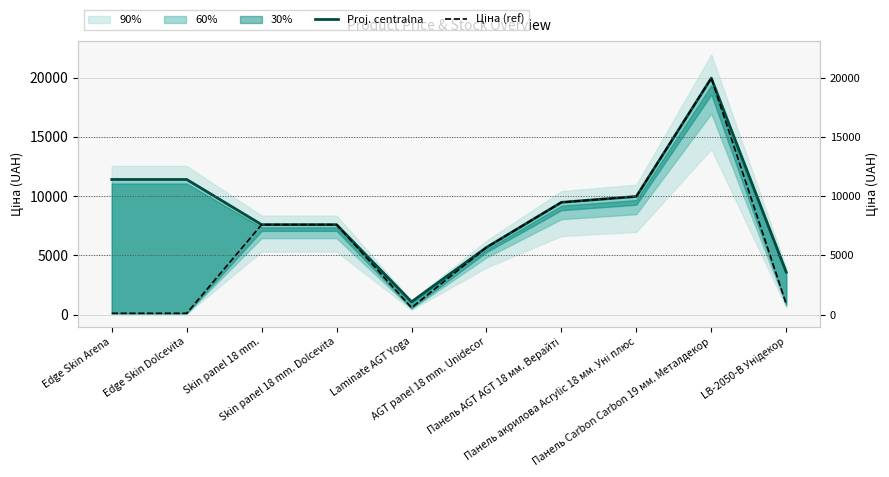

Between Laminate AGT Yoga and Панель Carbon Carbon 19 мм. Металдекор, which is larger?

Панель Carbon Carbon 19 мм. Металдекор